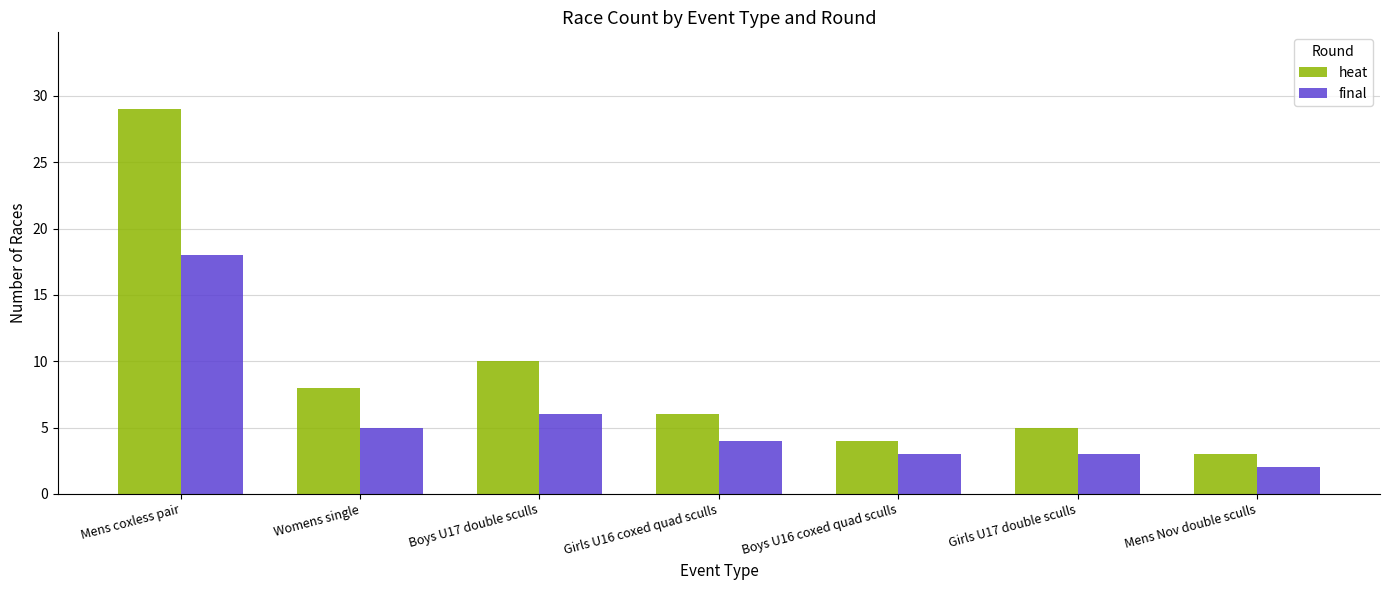

What is the minimum value for heat?

3